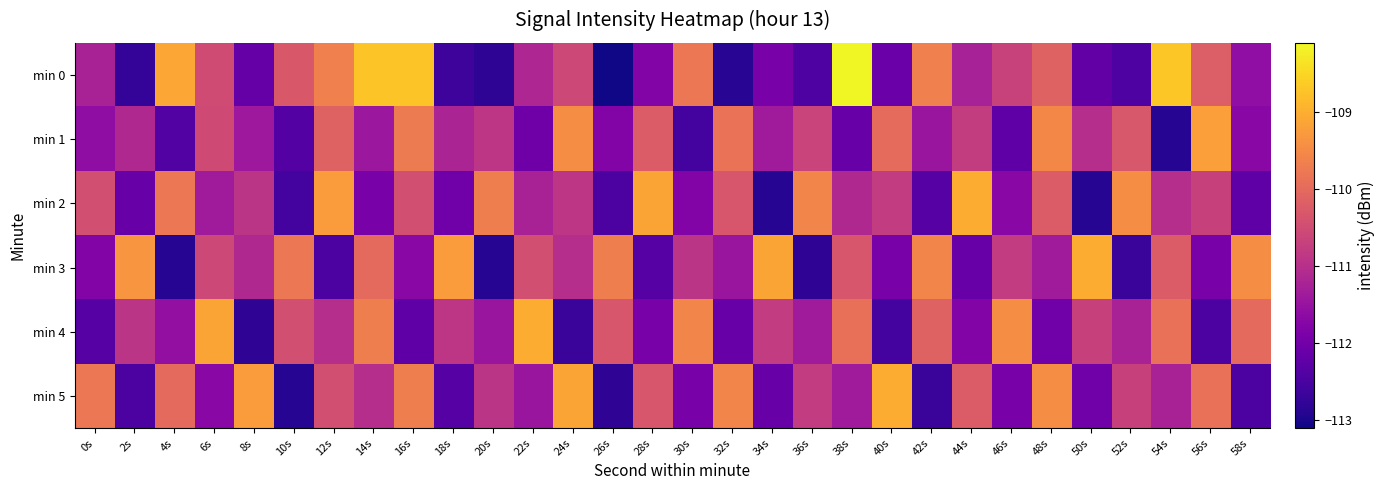

At which category is the sum across all series the highest?

16s